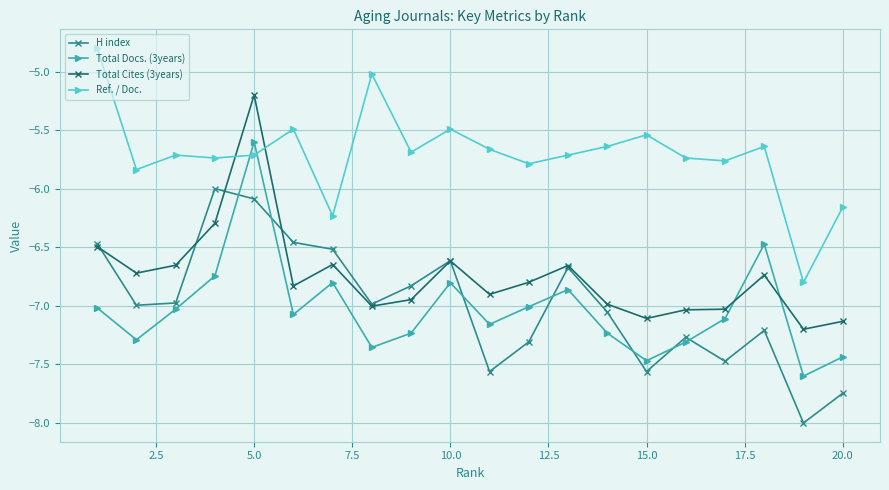

Rank the series by their maximum value, from lowest to highest.

H index, Total Docs. (3years), Total Cites (3years), Ref. / Doc.